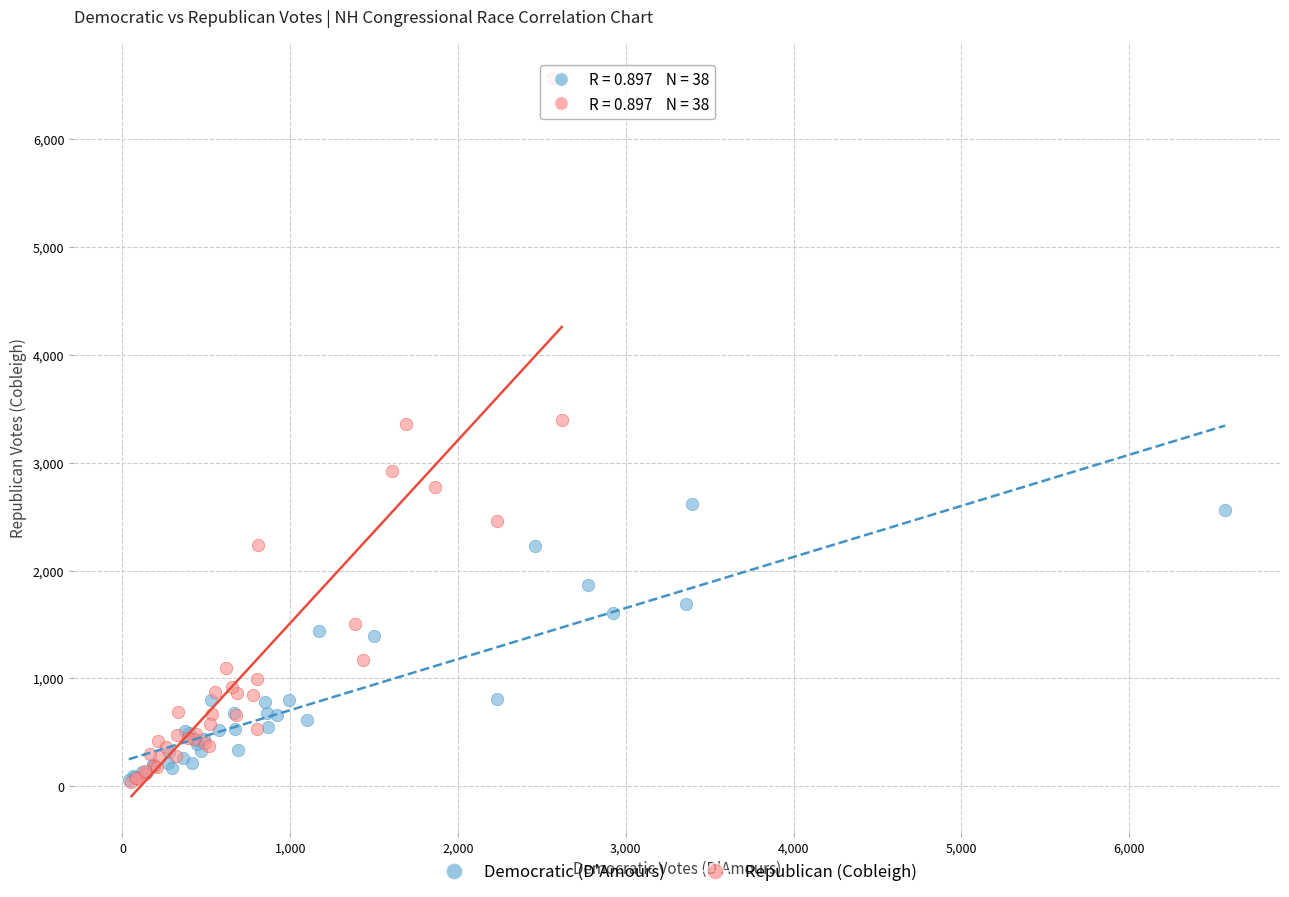

Which series has the widest spread of Y values?

Republican (Cobleigh)